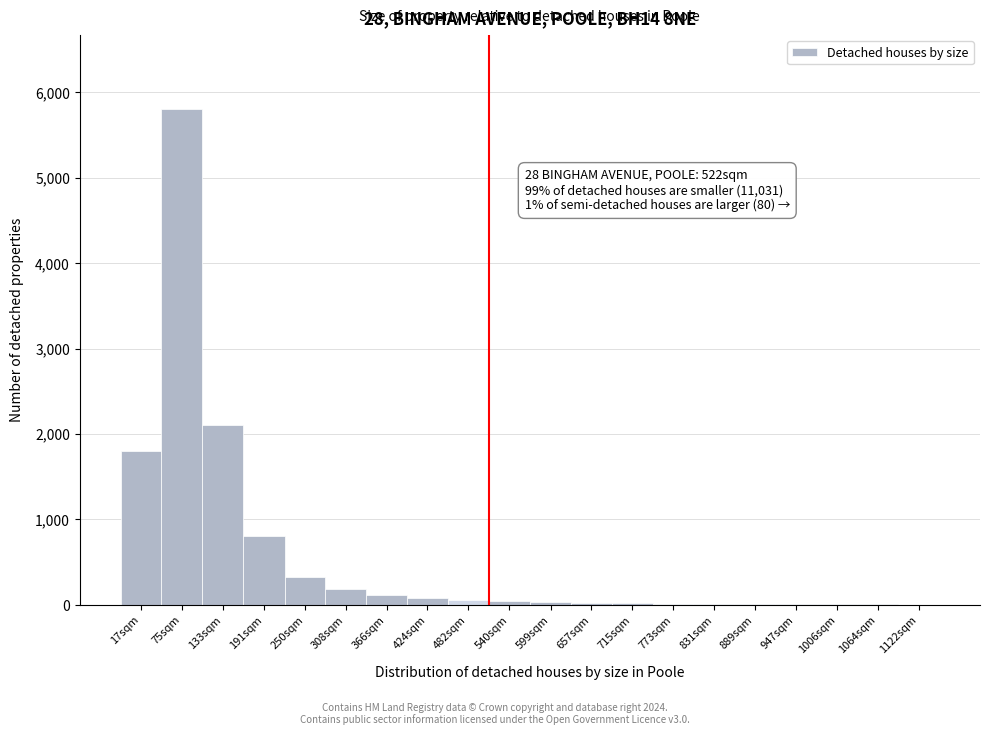

What is the maximum value shown in the chart?

5800